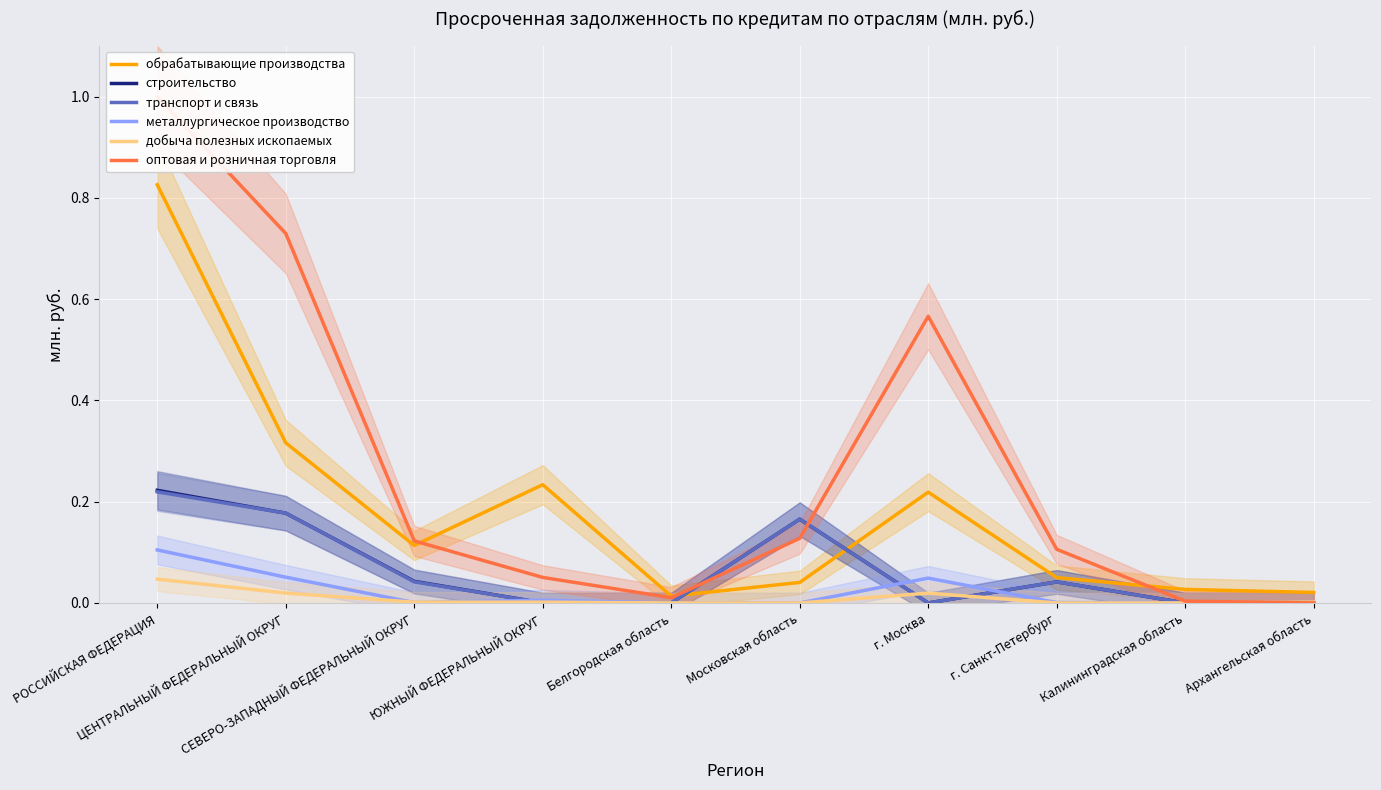

At which category is the sum across all series the highest?

РОССИЙСКАЯ ФЕДЕРАЦИЯ